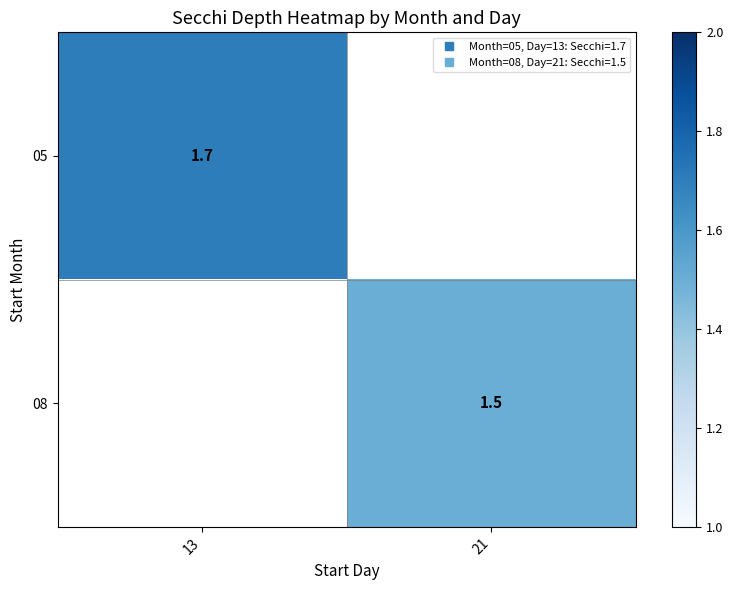

Which label corresponds to the smallest value in the chart?

21